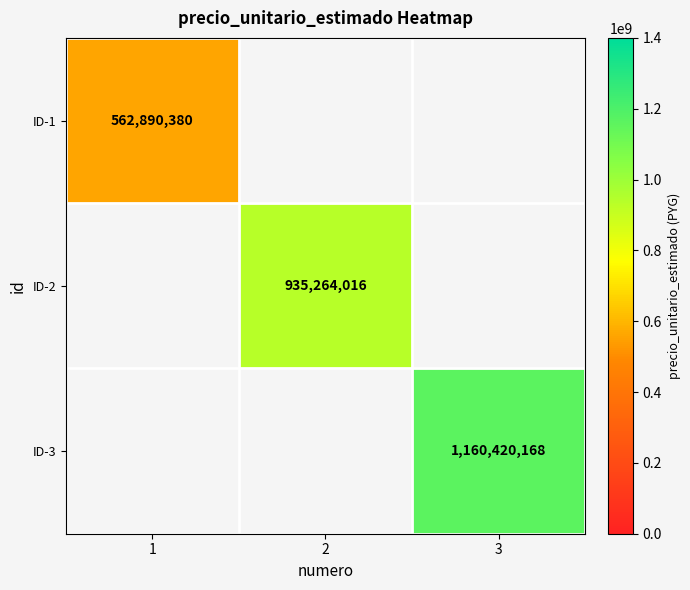

Which label corresponds to the largest value in the chart?

3